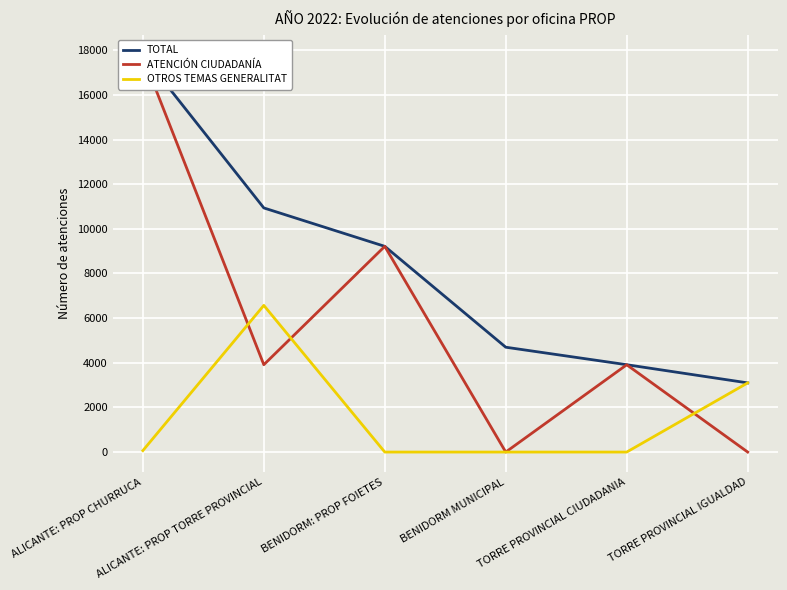

The value of ATENCIÓN CIUDADANÍA at ALICANTE: PROP CHURRUCA is 17727. True or false?

True